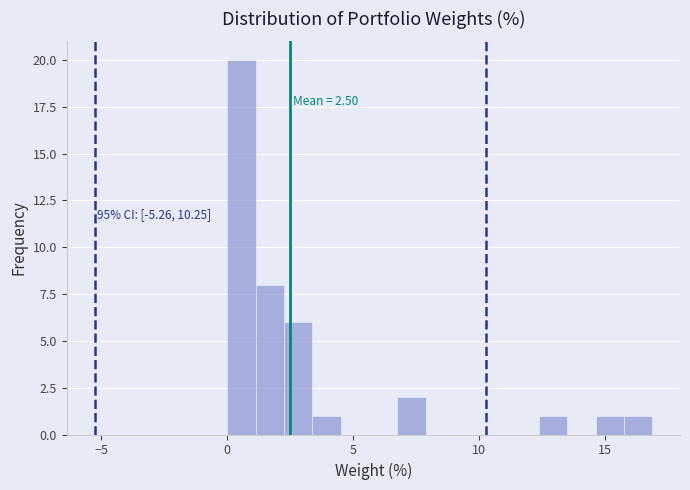

Around what value on the x-axis is the tallest bar? Give the approximate position of its centre, as read against the axis.

0.5